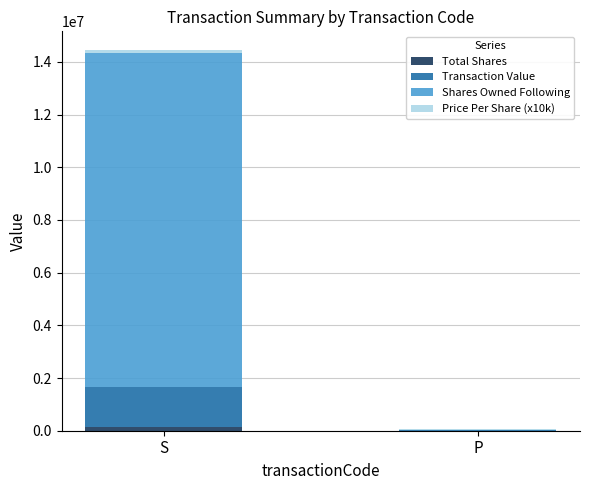

At which category is the sum across all series the highest?

S